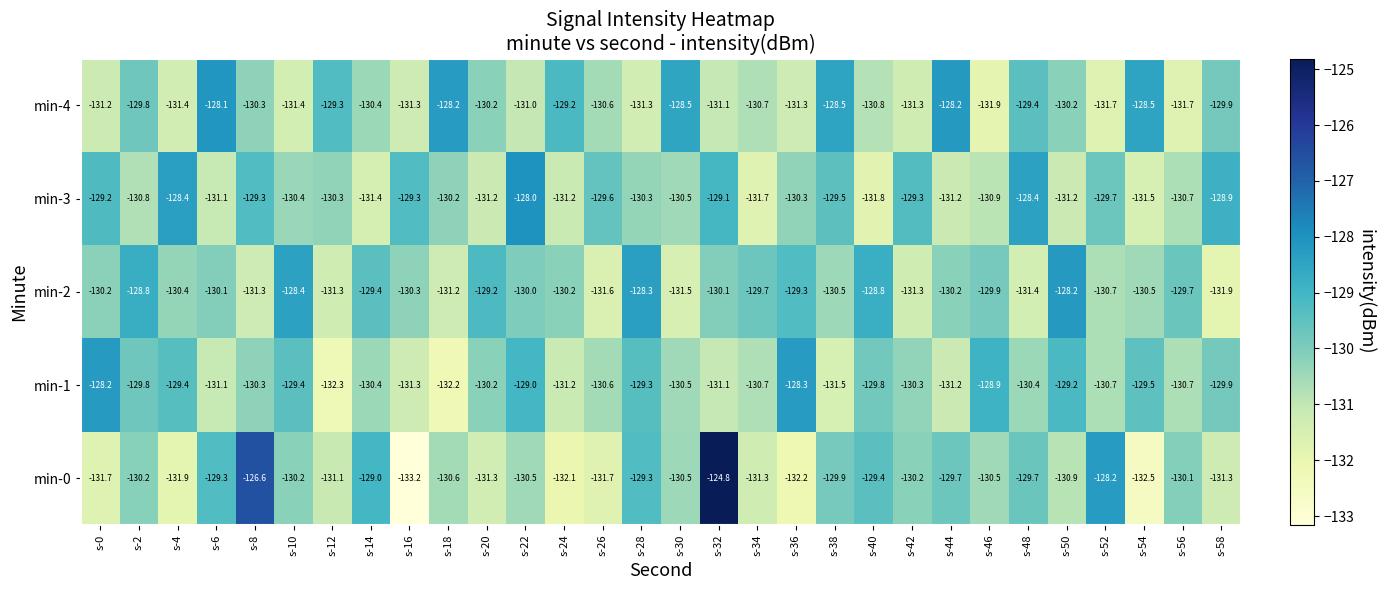

Which category has the lowest value in the min-2 series?

s-58